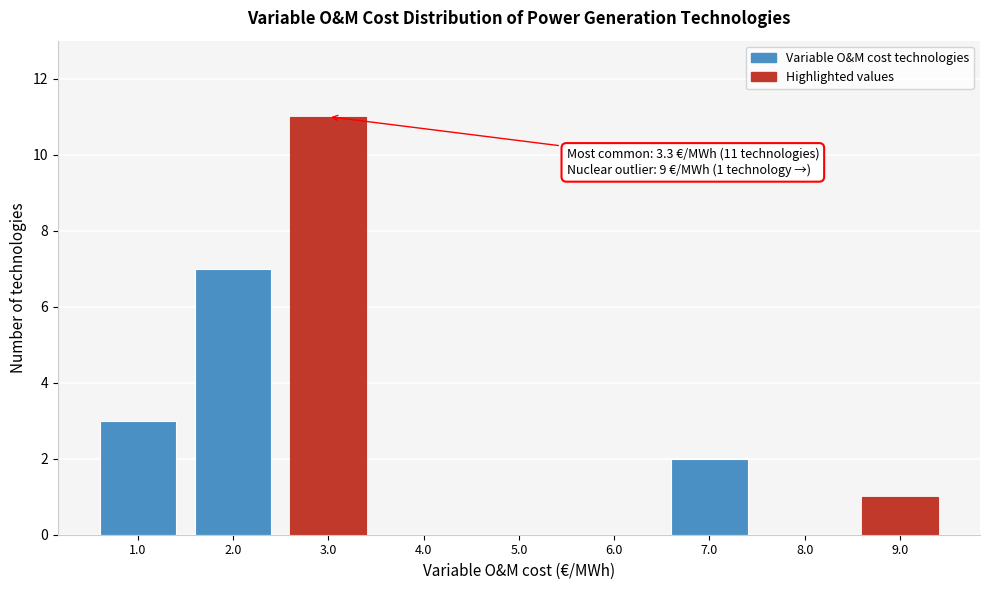

Over which range of the x-axis is the bar tallest?

2.5 to 3.5